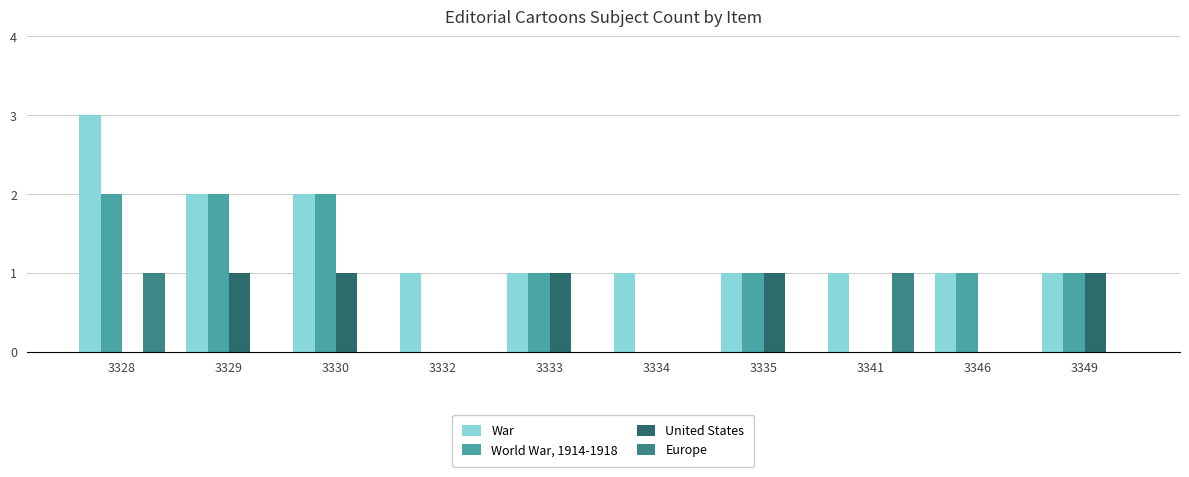

True or false: Europe has a value of 0 at 3332.

True